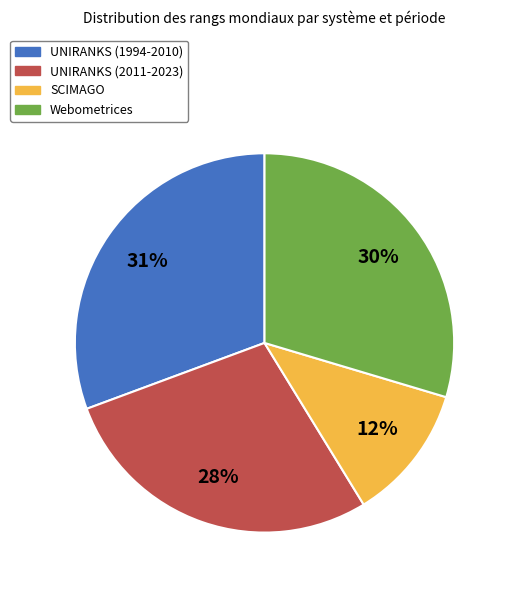

What is the smallest slice in the pie chart?

SCIMAGO